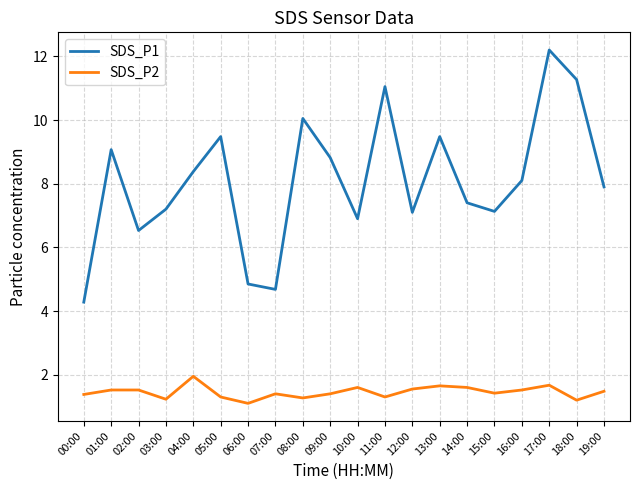

True or false: SDS_P1 and SDS_P2 cross at least once.

False